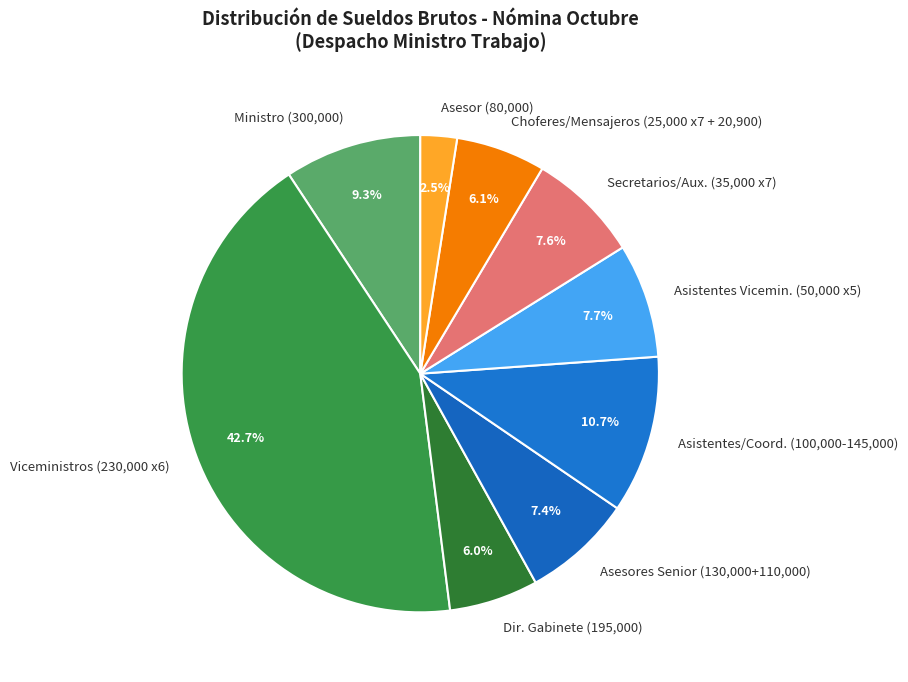

Is there any slice that represents more than half of the pie?

No